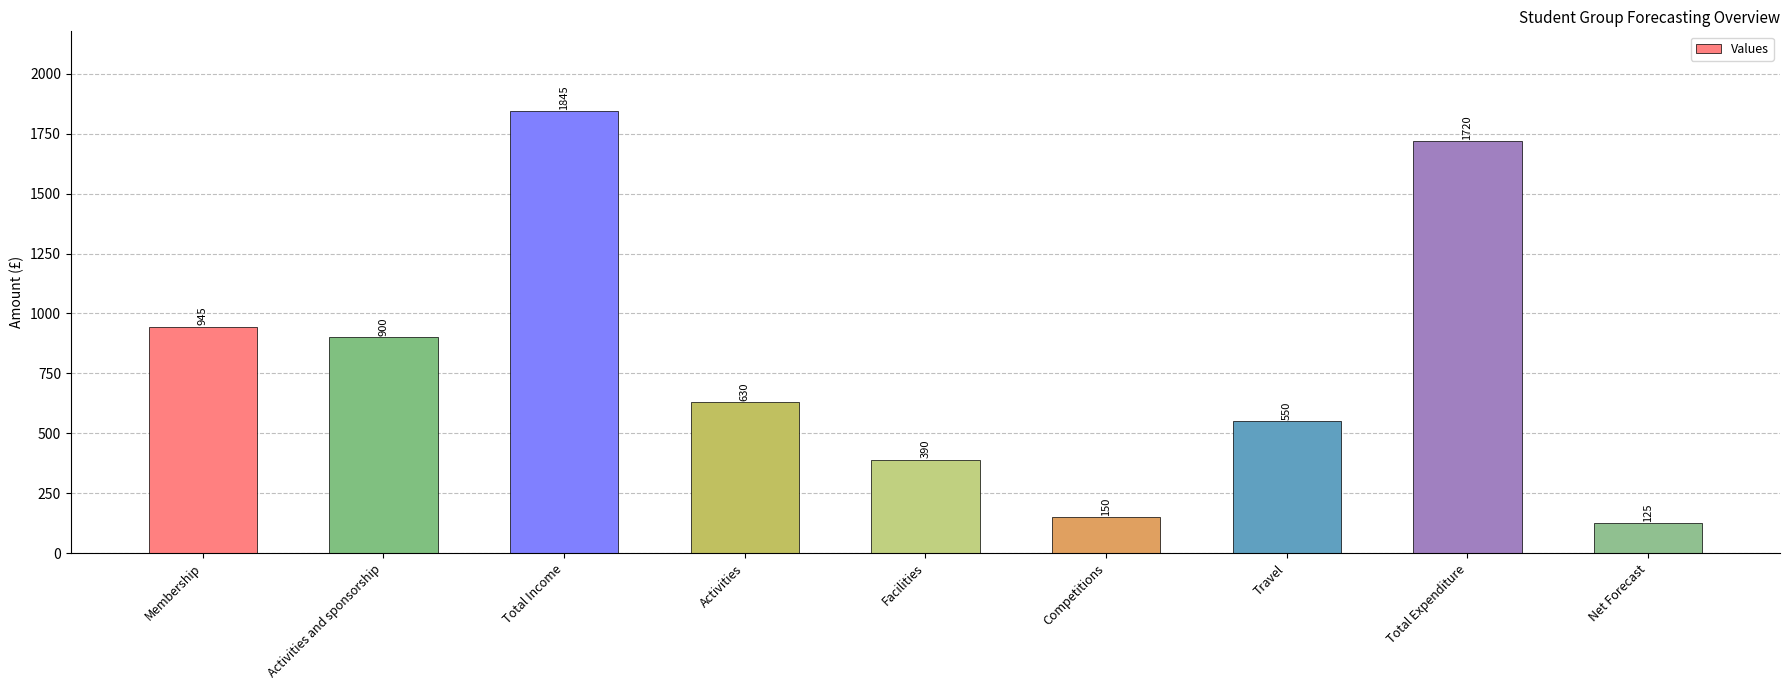

At which label does the data first exceed 630?

Membership